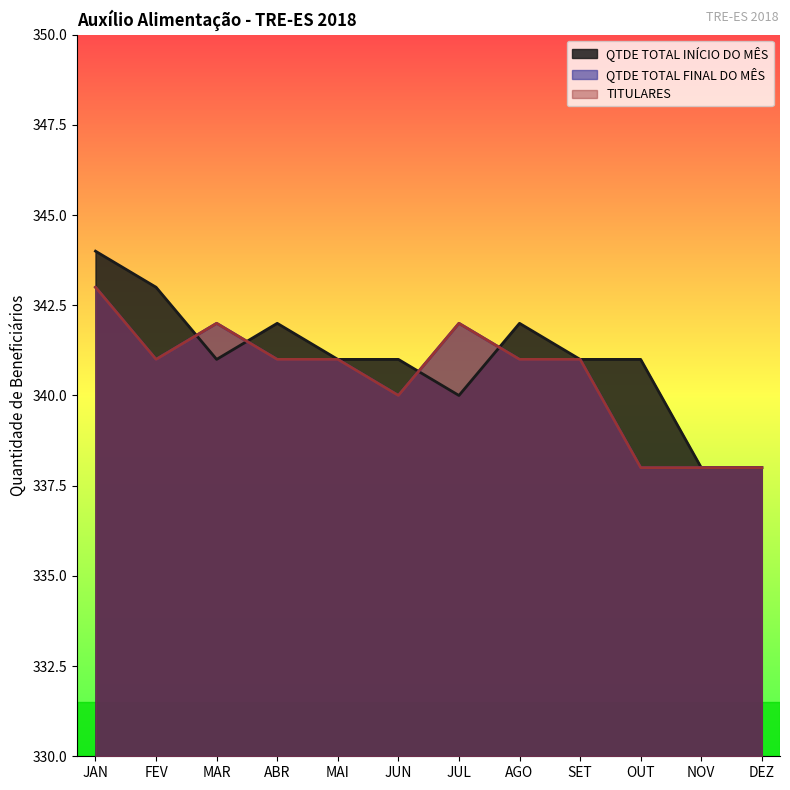

What is the difference between the second highest and minimum values in the QTDE TOTAL INÍCIO DO MÊS series?

5